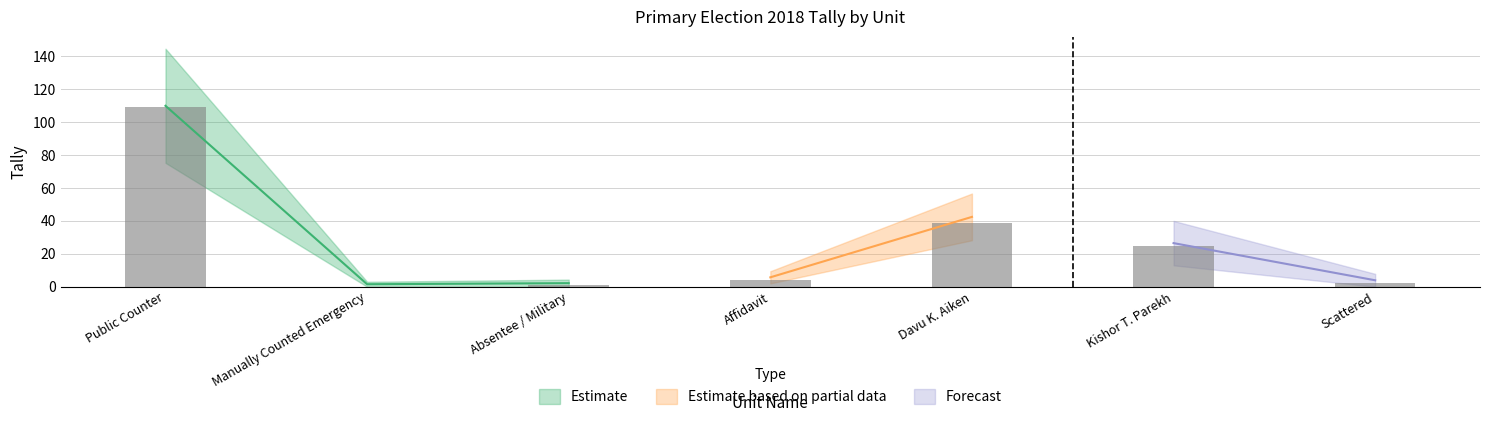

What position from the left is Davu K. Aiken?

5